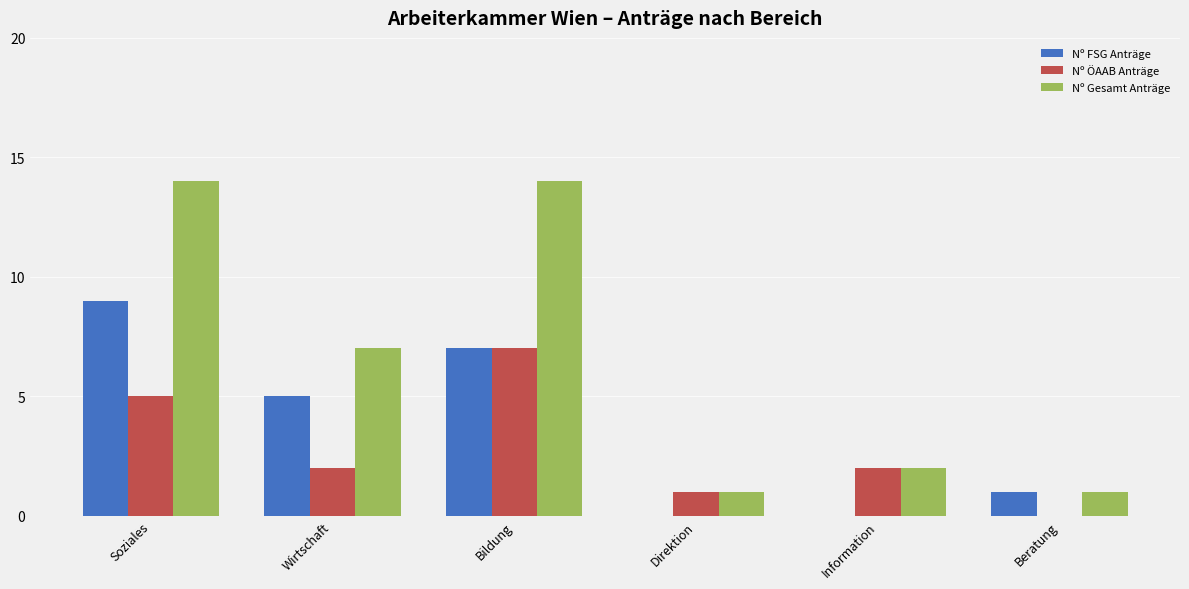

Which series changed the most between Bildung and Beratung?

Nº Gesamt Anträge